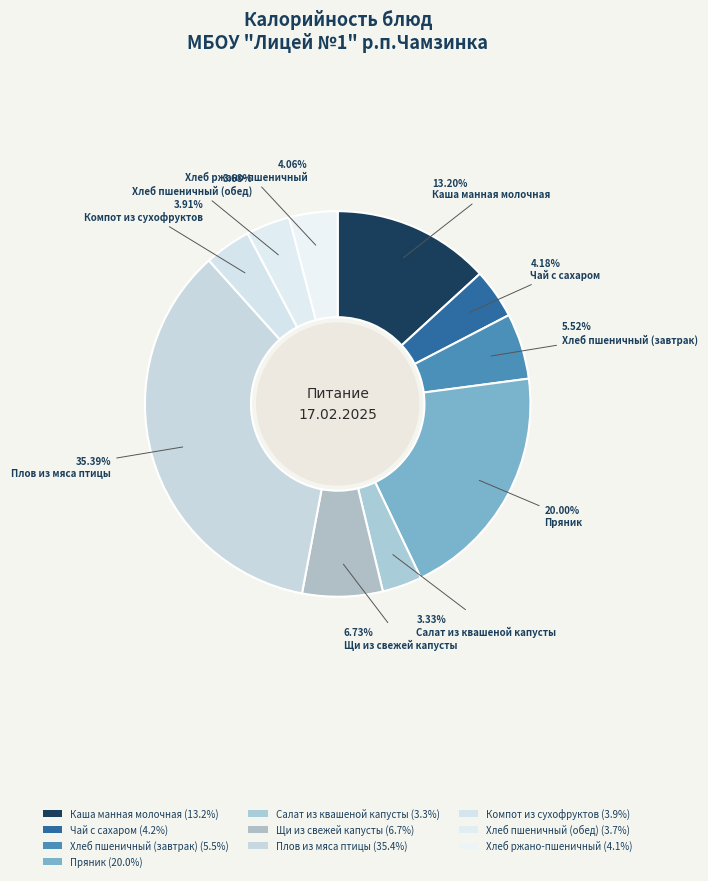

How many slices are in this pie chart?

10